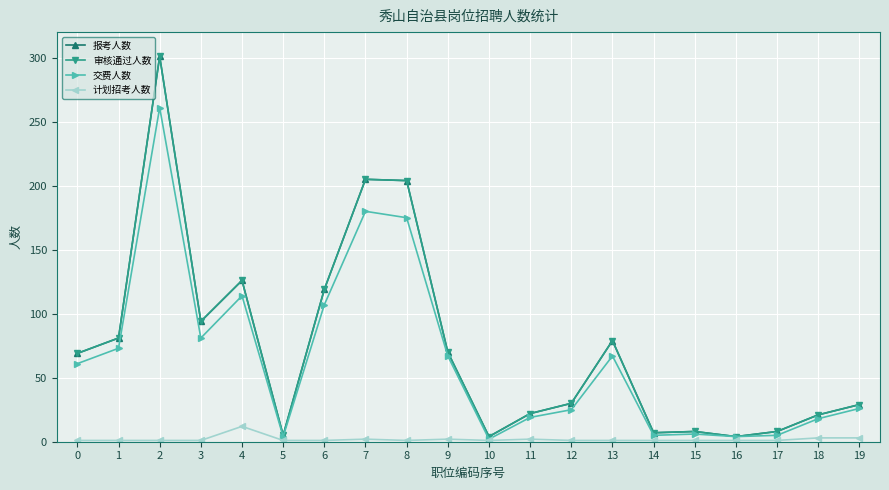

At which label does 报考人数 reach its minimum?

10